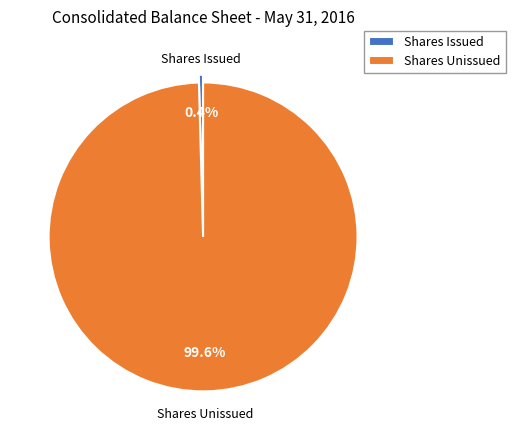

Which slice is the largest?

Shares Unissued